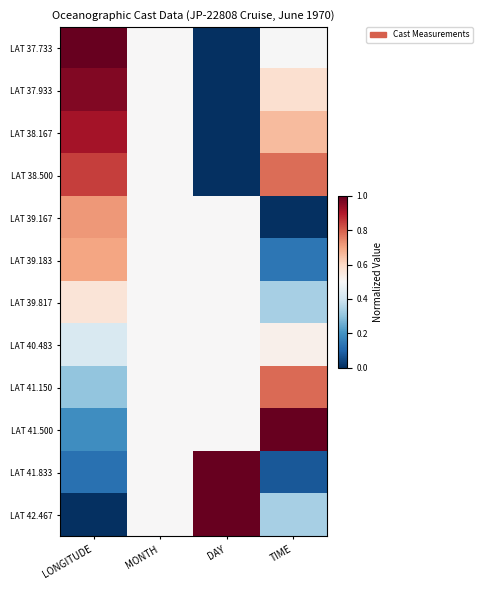

Reading left to right, extract all data points from this chart.

LAT 37.733: LONGITUDE=1.0	MONTH=0.5	DAY=0.0	TIME=0.5
LAT 37.933: LONGITUDE=1.0	MONTH=0.5	DAY=0.0	TIME=0.6
LAT 38.167: LONGITUDE=0.9	MONTH=0.5	DAY=0.0	TIME=0.7
LAT 38.500: LONGITUDE=0.8	MONTH=0.5	DAY=0.0	TIME=0.8
LAT 39.167: LONGITUDE=0.7	MONTH=0.5	DAY=0.5	TIME=0.0
LAT 39.183: LONGITUDE=0.7	MONTH=0.5	DAY=0.5	TIME=0.1
LAT 39.817: LONGITUDE=0.6	MONTH=0.5	DAY=0.5	TIME=0.3
LAT 40.483: LONGITUDE=0.4	MONTH=0.5	DAY=0.5	TIME=0.5
LAT 41.150: LONGITUDE=0.3	MONTH=0.5	DAY=0.5	TIME=0.8
LAT 41.500: LONGITUDE=0.2	MONTH=0.5	DAY=0.5	TIME=1.0
LAT 41.833: LONGITUDE=0.1	MONTH=0.5	DAY=1.0	TIME=0.1
LAT 42.467: LONGITUDE=0.0	MONTH=0.5	DAY=1.0	TIME=0.3